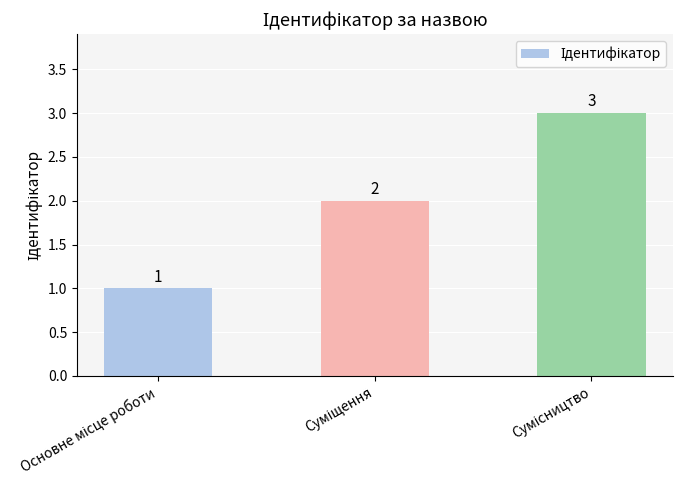

What is the value of the 3rd bar from the left?

3